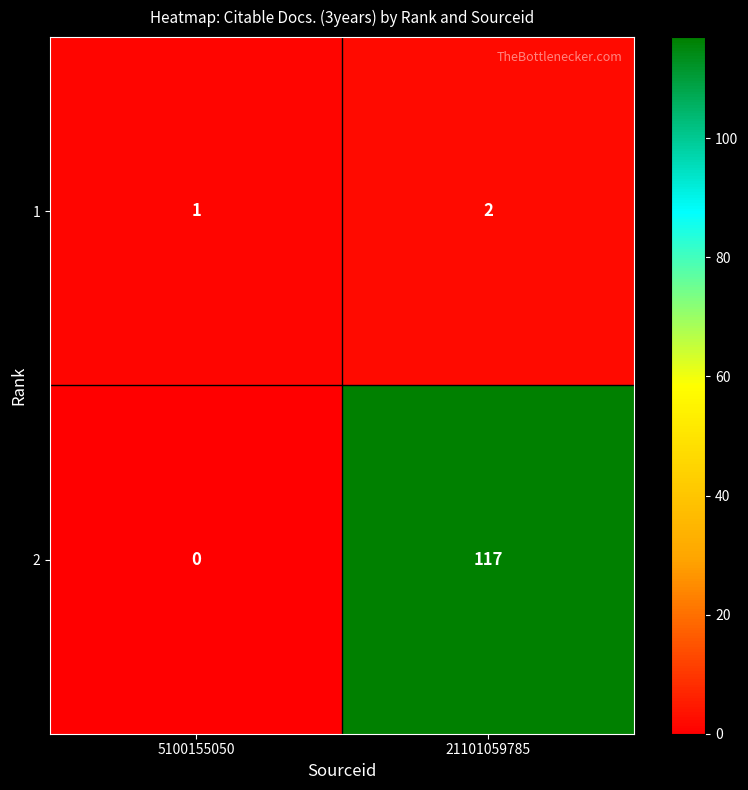

Count the number of categories in the chart.

2